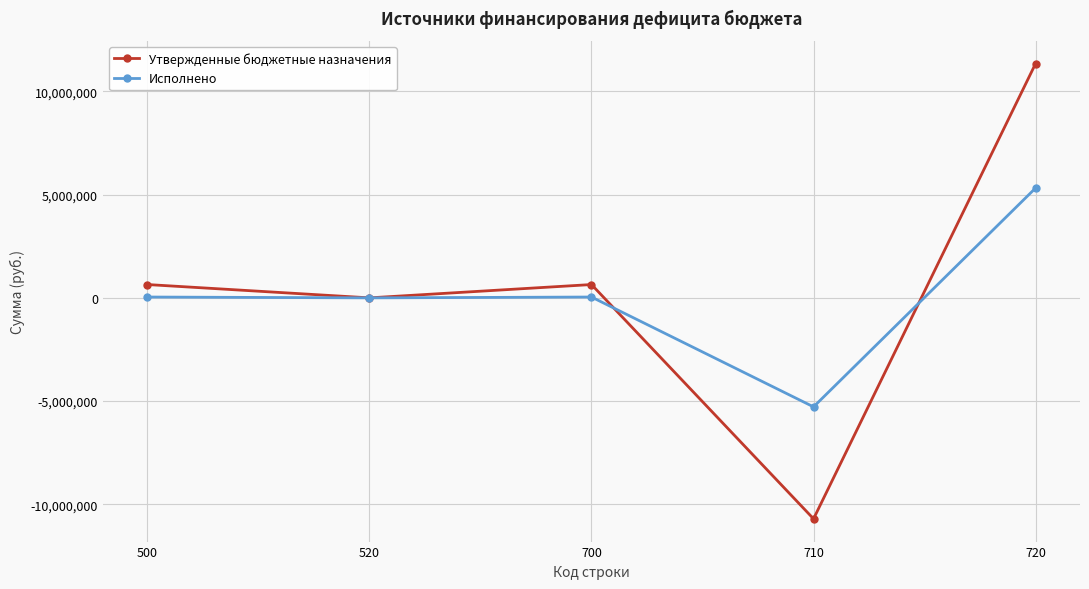

True or false: Утвержденные бюджетные назначения has more than 2 points higher than both neighbors.

False